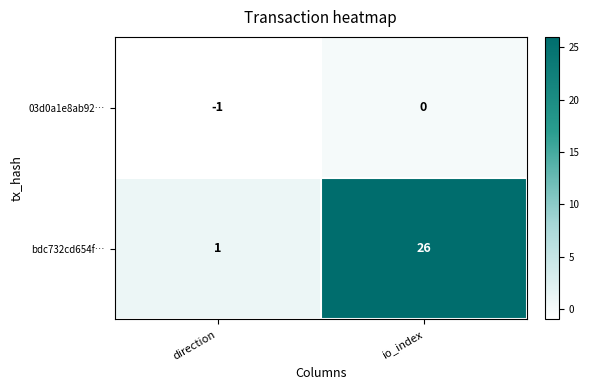

What is the difference between the maximum and minimum values in the bdc732cd654f… series?

25